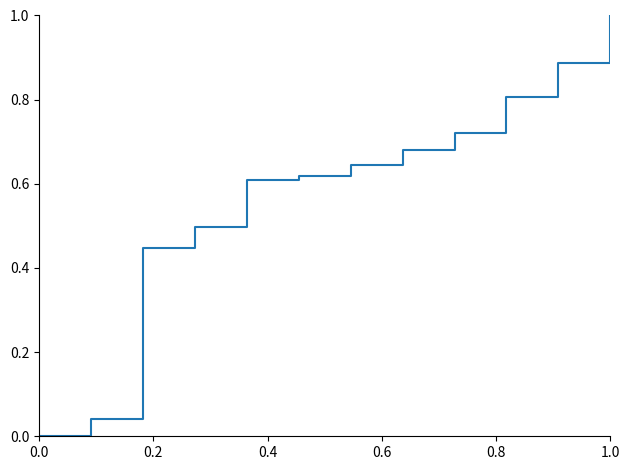

What is the greatest value displayed?

1.0